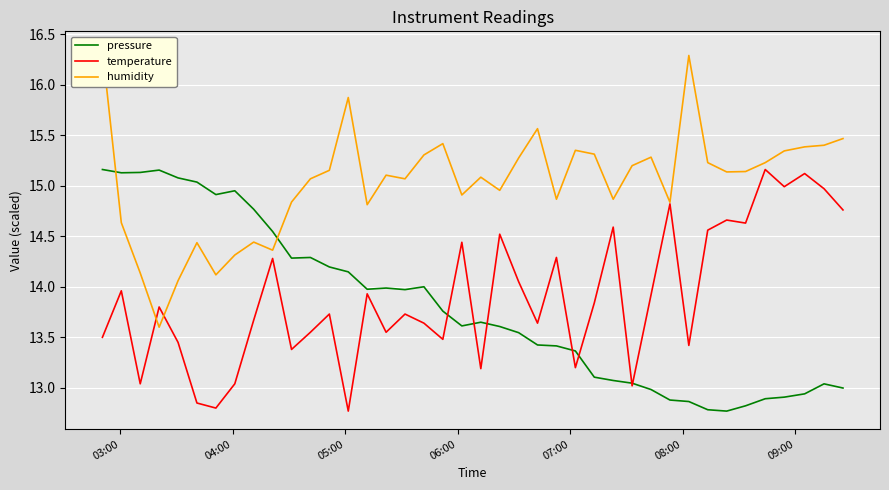

How many lines are shown in the chart?

3